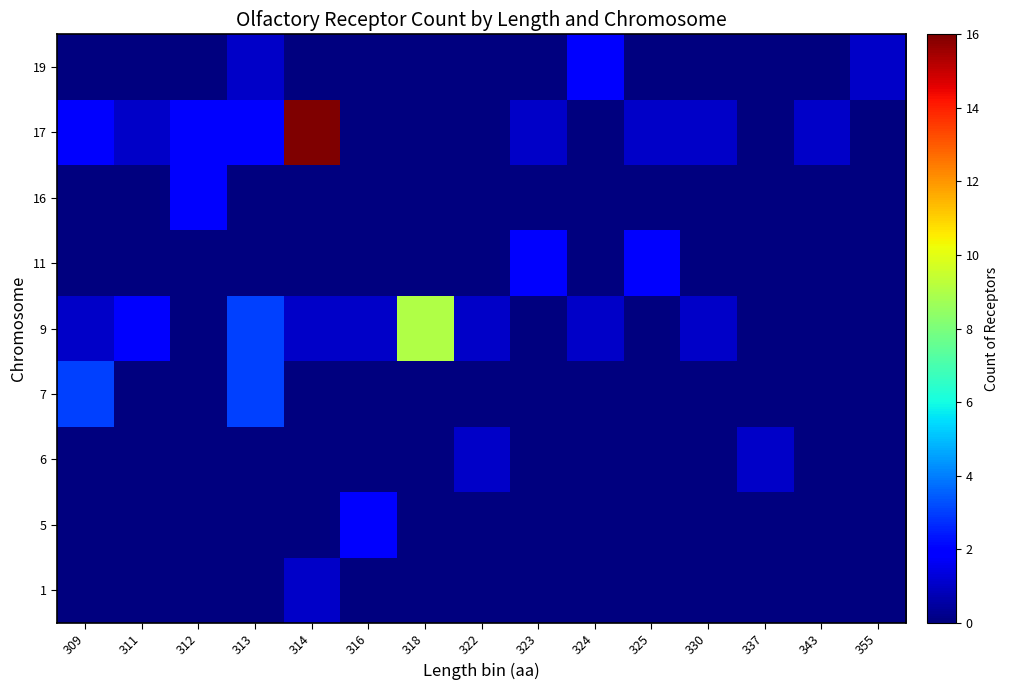

How many distinct data groups are displayed?

9